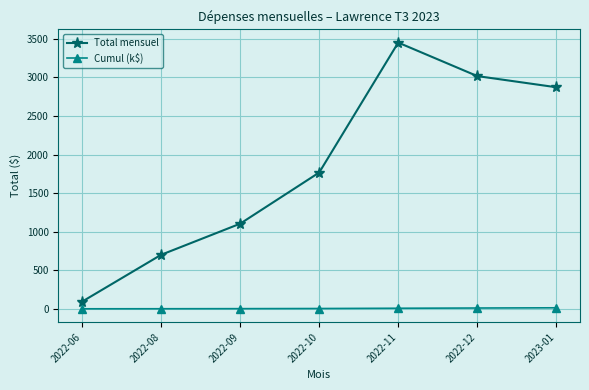

What is the maximum value shown in the chart?

3450.9